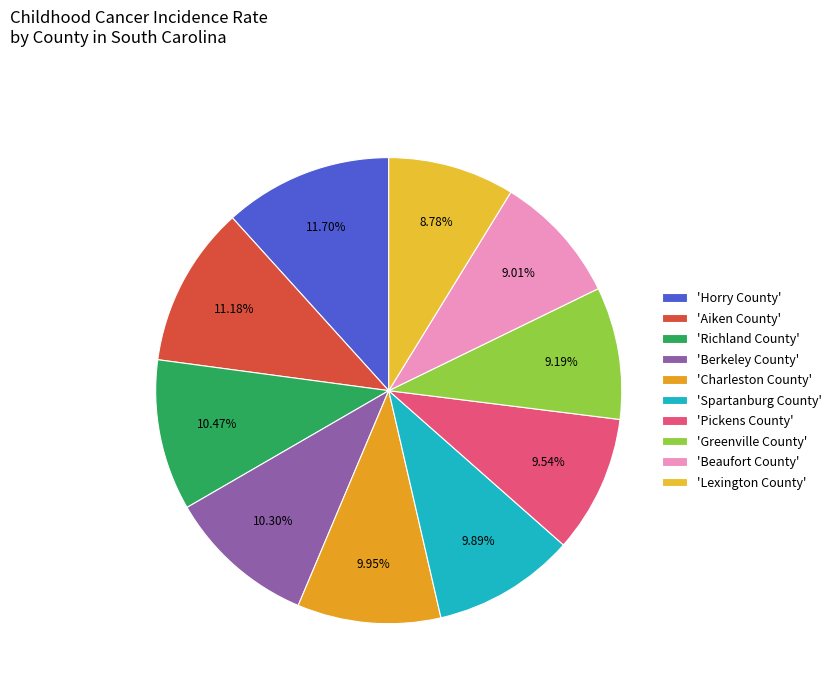

Does any single category account for the majority?

No